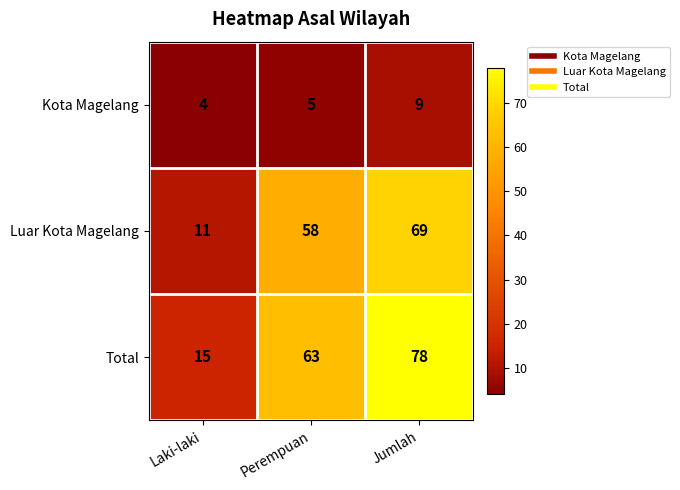

At which label is Kota Magelang closest to 6?

Perempuan